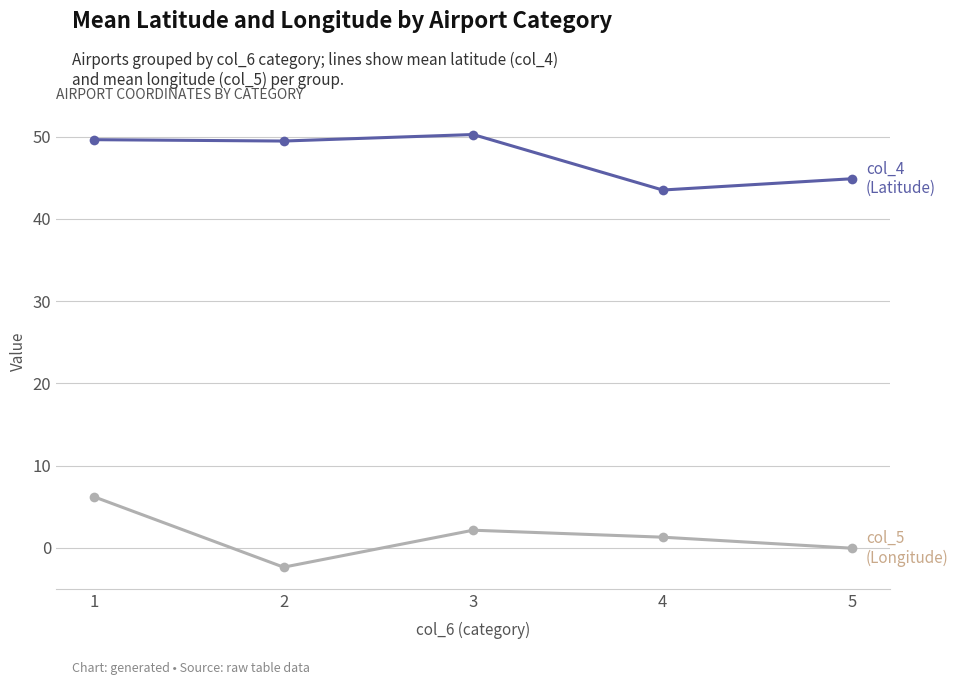

Does the chart display data point markers on the line(s)?

Yes